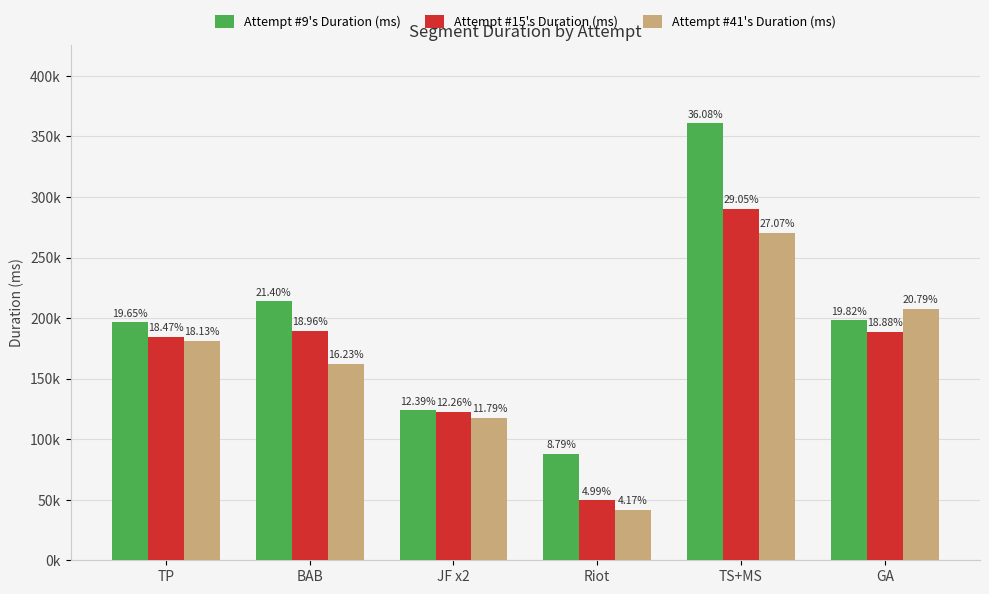

What are all the series names shown in the legend?

Attempt #9's Duration (ms), Attempt #15's Duration (ms), Attempt #41's Duration (ms)